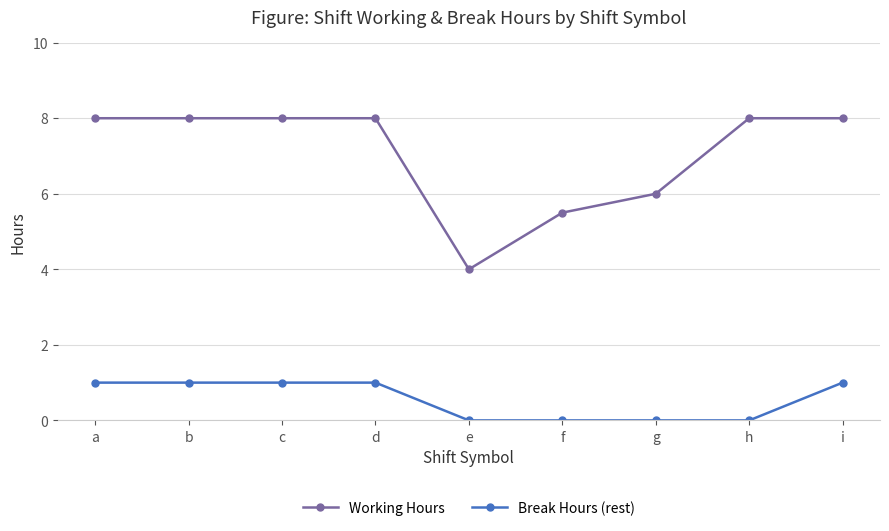

How many lines are shown in the chart?

2